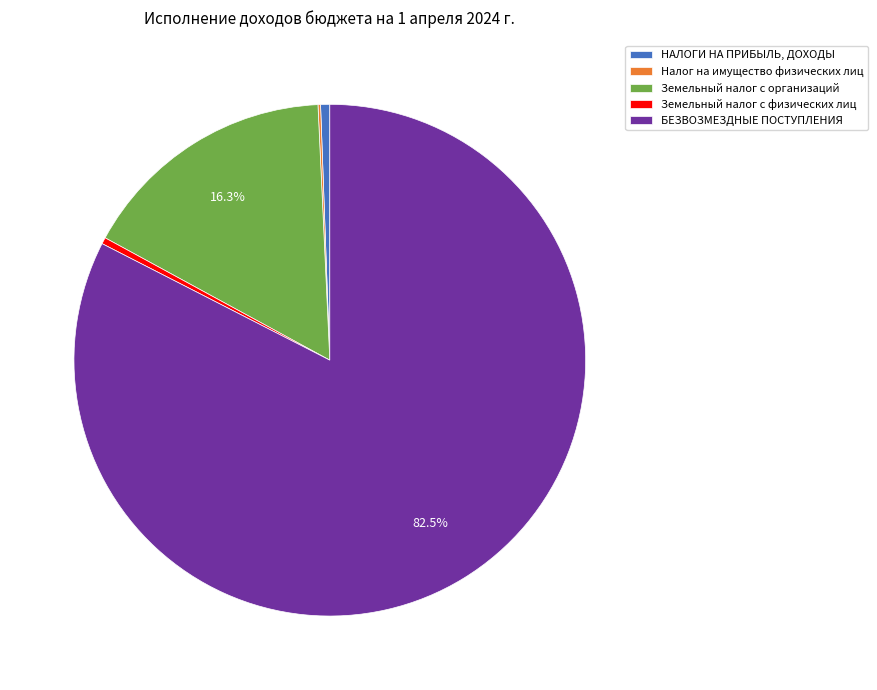

Do Земельный налог с организаций and НАЛОГИ НА ПРИБЫЛЬ, ДОХОДЫ together represent more than half of the pie?

No